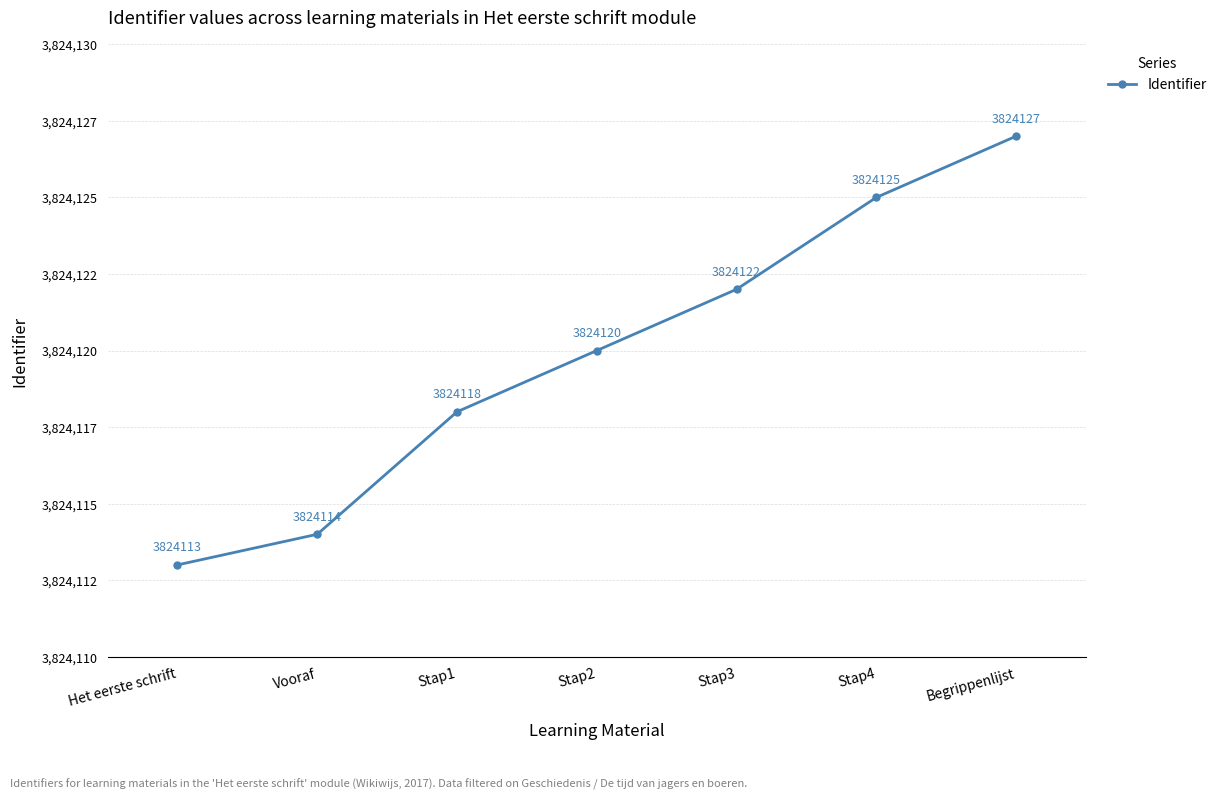

What is the ratio of the value at Begrippenlijst to the value at Het eerste schrift?

1.0